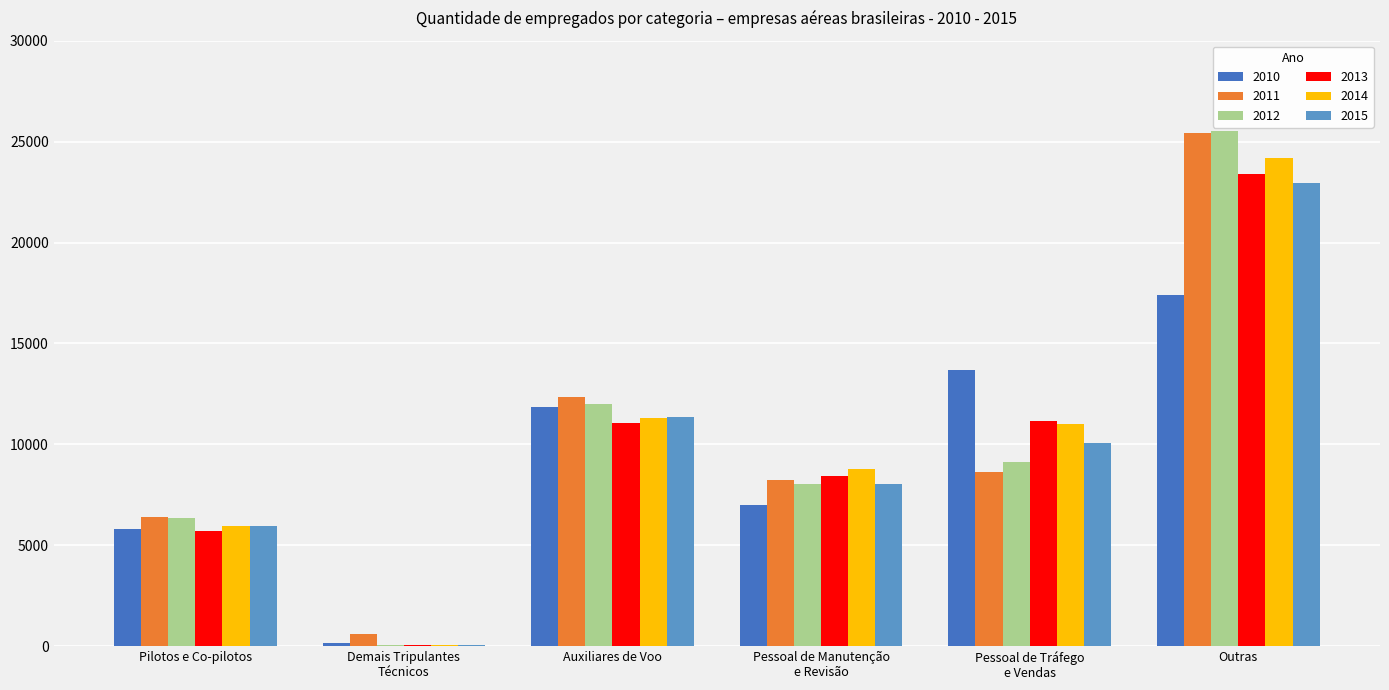

Which label corresponds to the largest value in the chart?

Outras